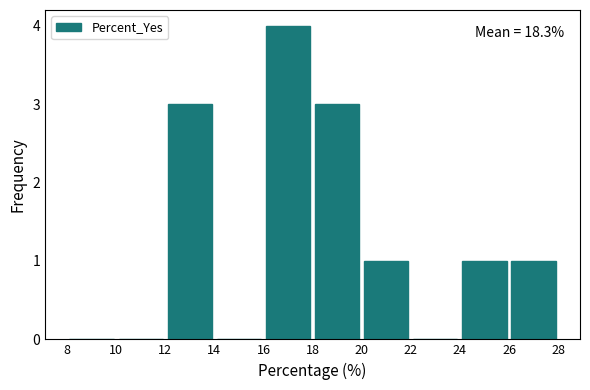

Which range on the x-axis has the tallest bar?

16 to 18